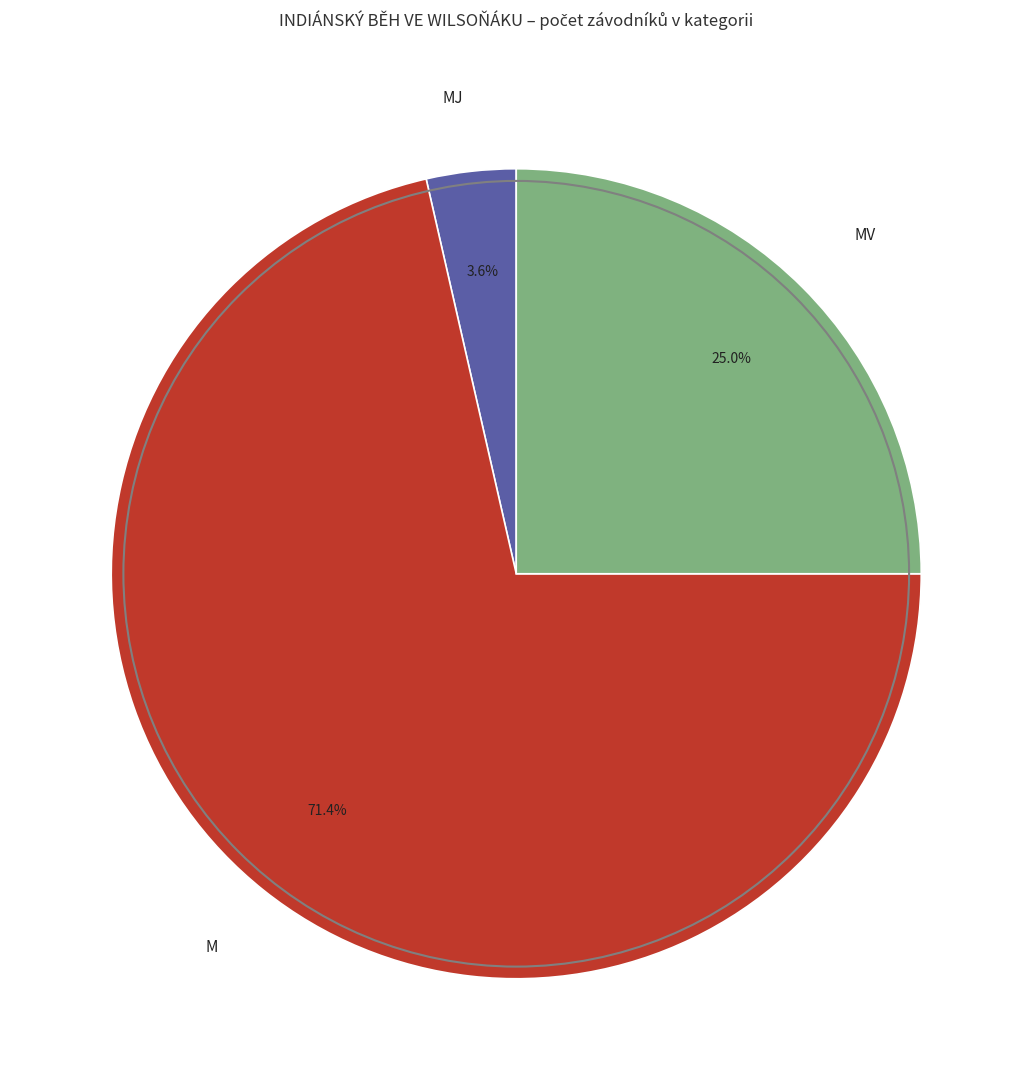

Combined, do MV and MJ account for over 50%?

No